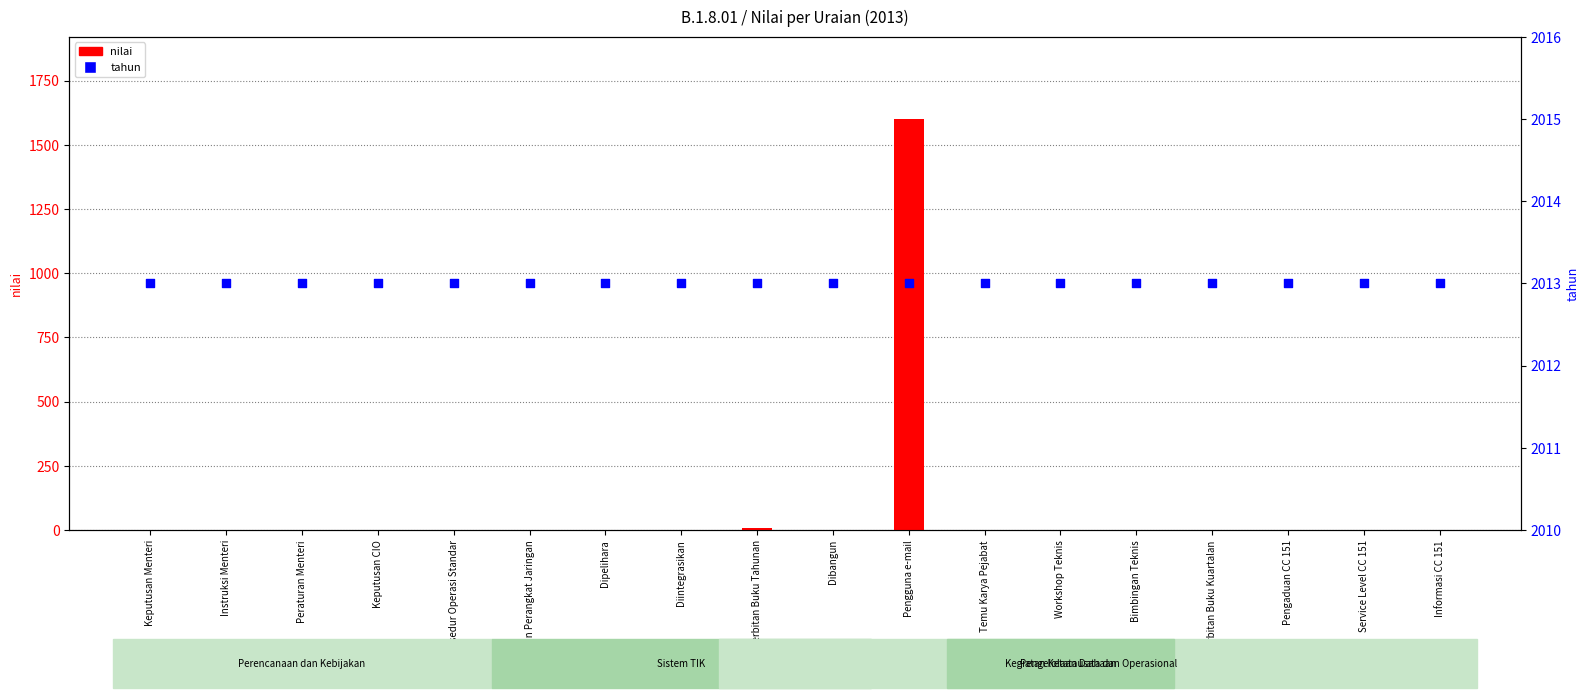

At how many categories does at least one series exceed 324?

18